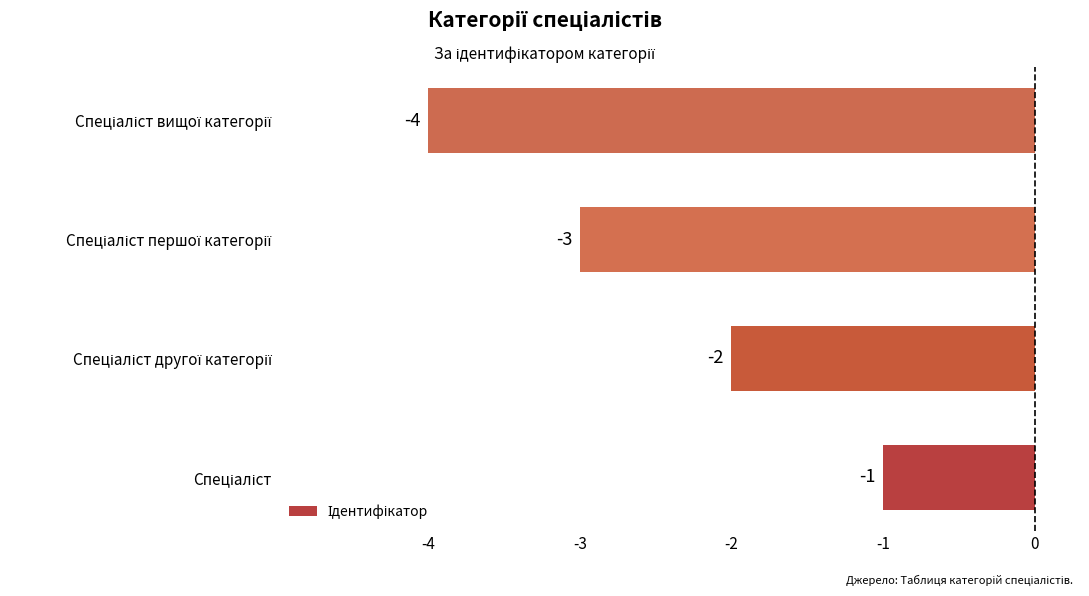

What is the sum of all values?

-10